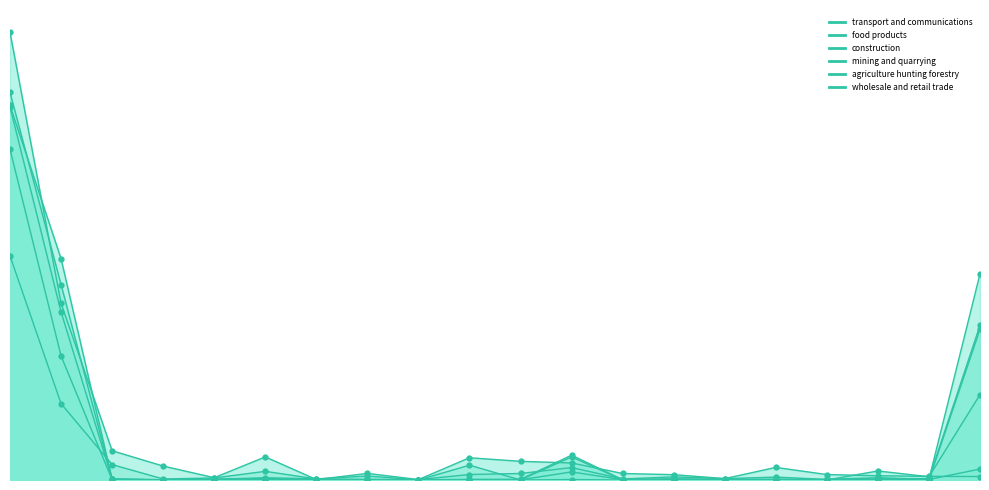

What is the difference between the wholesale and retail trade values at Ivanovo Region and Smolensk Region?

1017